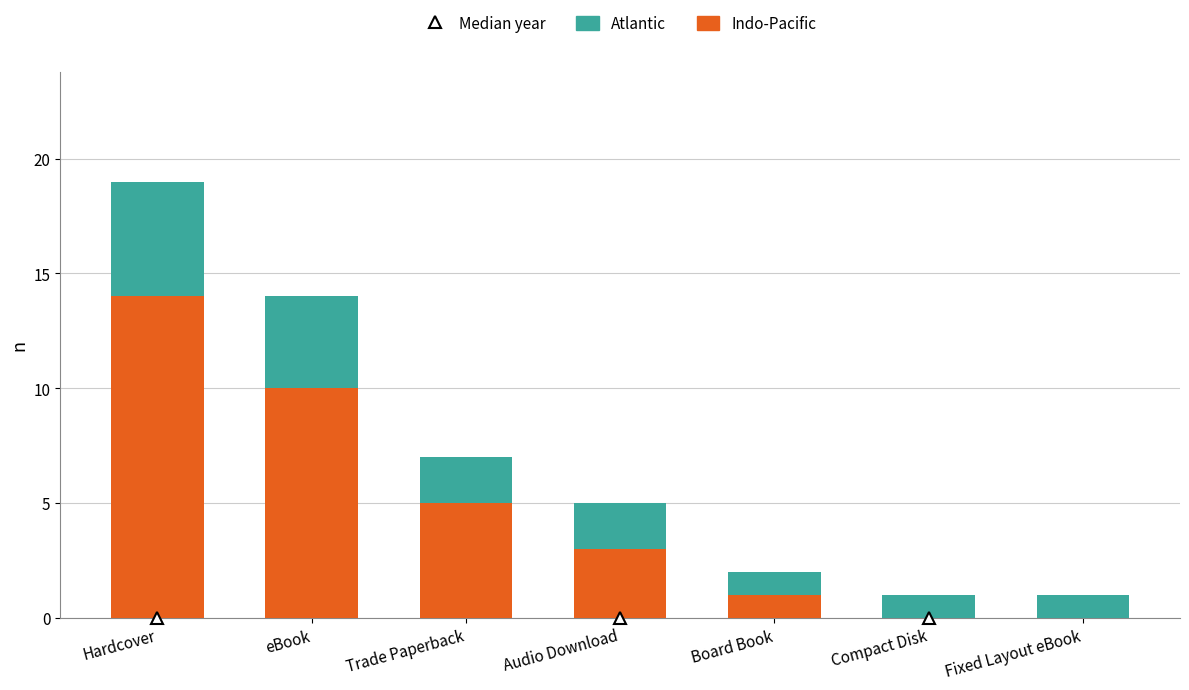

Reading left to right, list the values for the Indo-Pacific series.

Hardcover=14	eBook=10	Trade Paperback=5	Audio Download=3	Board Book=1	Compact Disk=0	Fixed Layout eBook=0